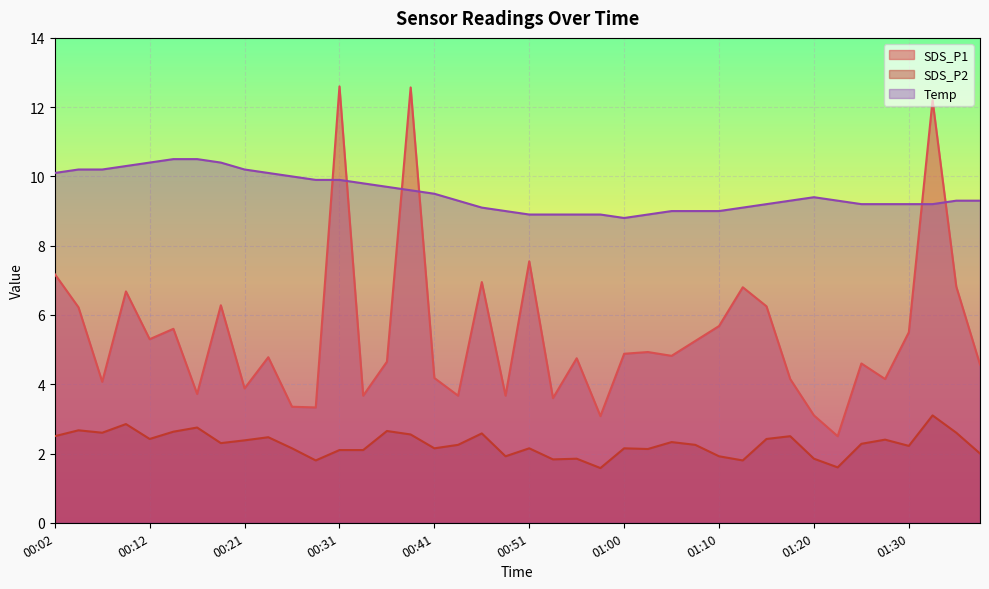

Does the chart display data point markers on the line(s)?

No